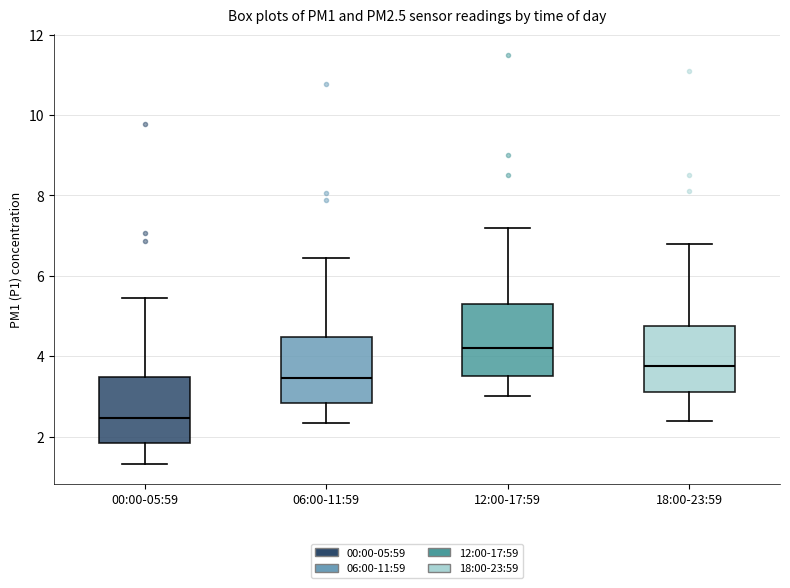

Reading left to right, transcribe this box plot: for each box, give where its median line is, the range the box spans, and where its two whiskers end, as read against the y-axis. The values are not printed on the chart, so give them approximately, as read against the axis.

00:00-05:59: median 2.4, box 1.8 to 3.4, whiskers 1.4 to 5.4
06:00-11:59: median 3.4, box 2.8 to 4.4, whiskers 2.4 to 6.4
12:00-17:59: median 4.2, box 3.6 to 5.4, whiskers 3.0 to 7.2
18:00-23:59: median 3.8, box 3.2 to 4.8, whiskers 2.4 to 6.8